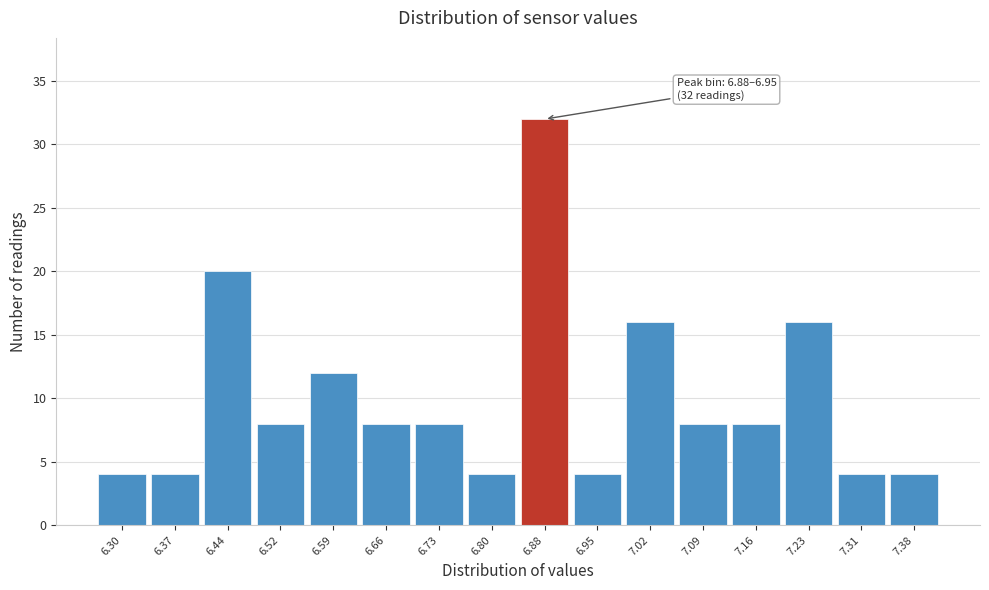

Reading left to right, list all the values displayed in this chart.

6.30=4	6.37=4	6.44=20	6.52=8	6.59=12	6.66=8	6.73=8	6.80=4	6.88=32	6.95=4	7.02=16	7.09=8	7.16=8	7.23=16	7.31=4	7.38=4